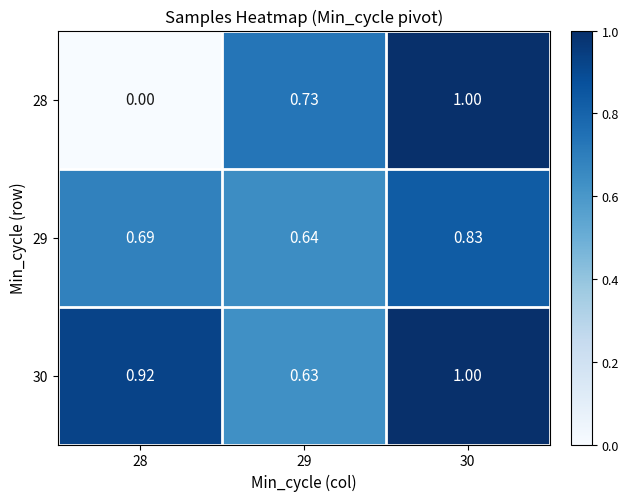

What is the total value across all series at 28?

1.6